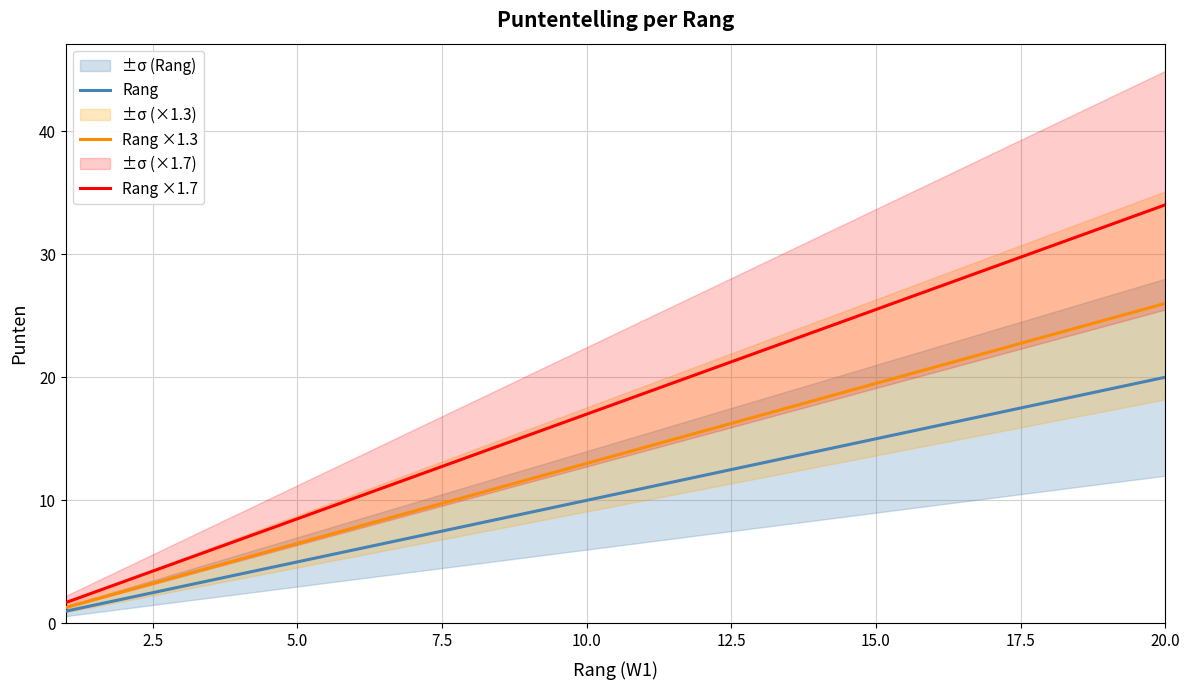

At which label does Rang ×1.3 reach its peak?

20.0